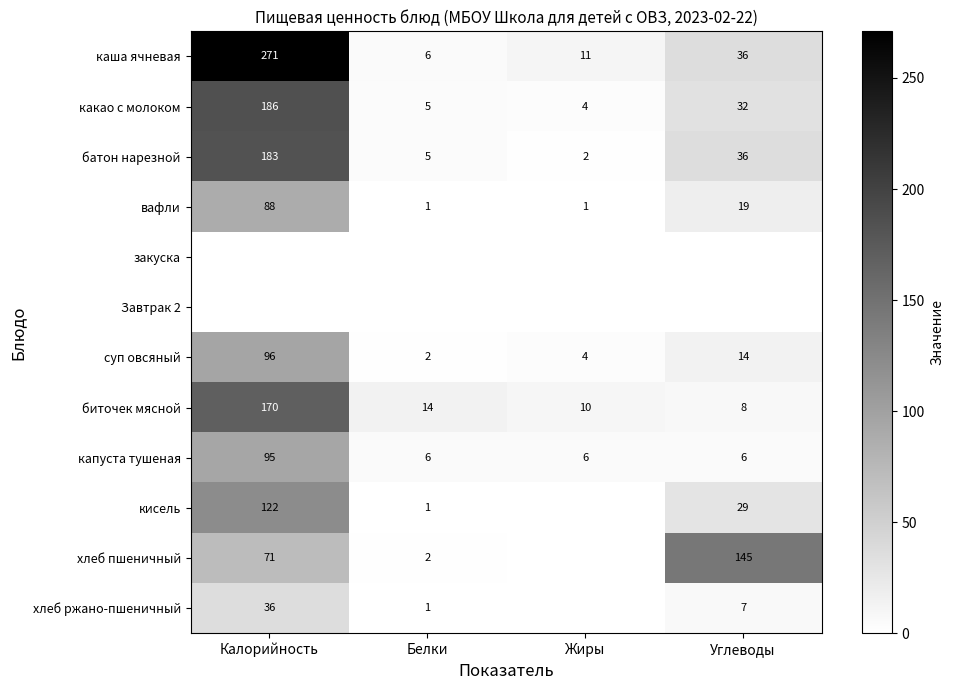

What is the maximum value for капуста тушеная?

95